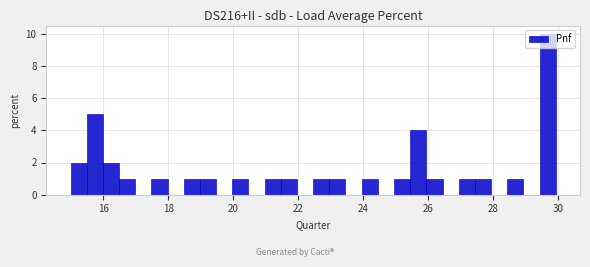

Read against the x-axis, roughly where is the centre of the tallest bar?

29.6